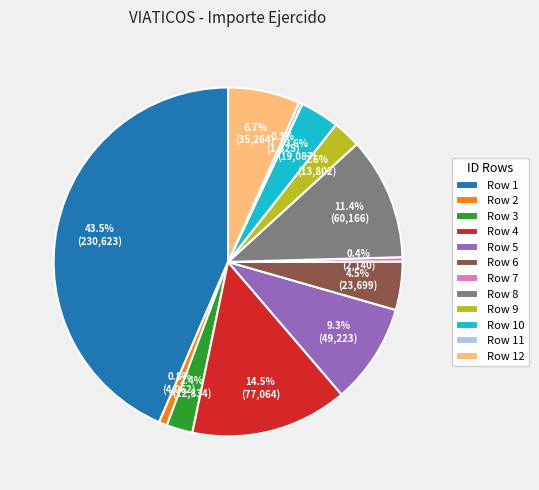

What is the ratio of the value at Row 2 to the value at Row 11?

2.2